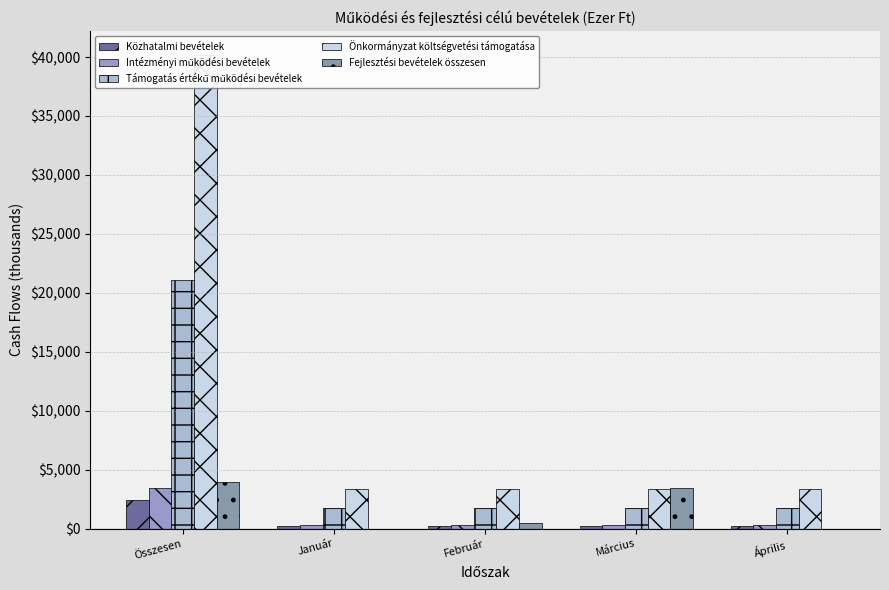

Rank the series by their maximum value, from lowest to highest.

Közhatalmi bevételek, Intézményi működési bevételek, Fejlesztési bevételek összesen, Támogatás értékű működési bevételek, Önkormányzat költségvetési támogatása